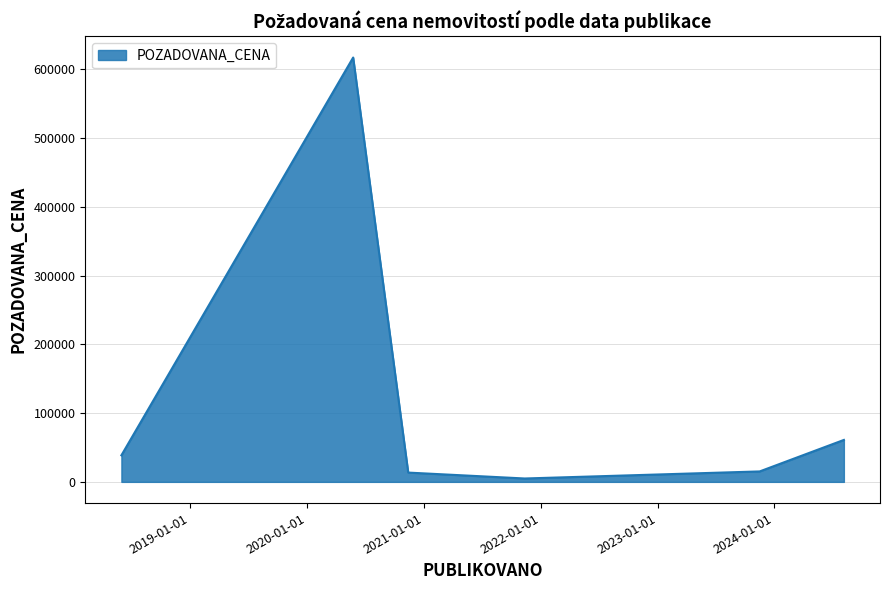

True or false: the data has more than 2 interior local peaks.

False